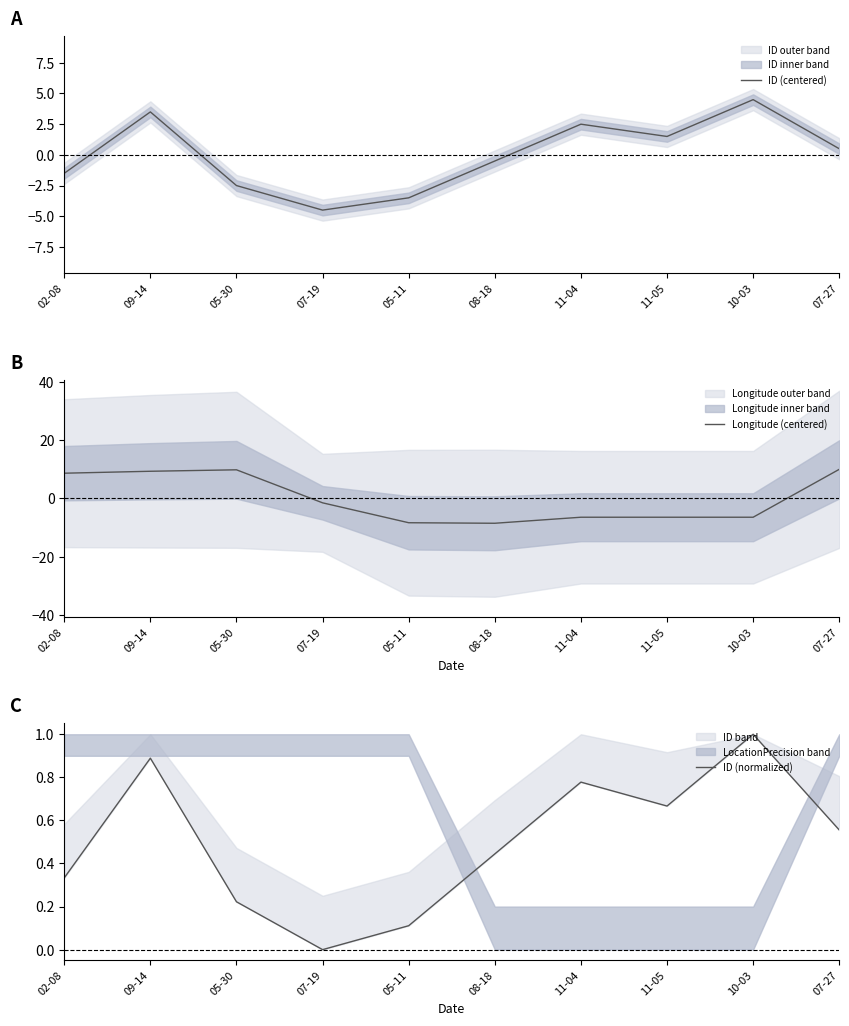

What is the greatest value displayed?

10.0